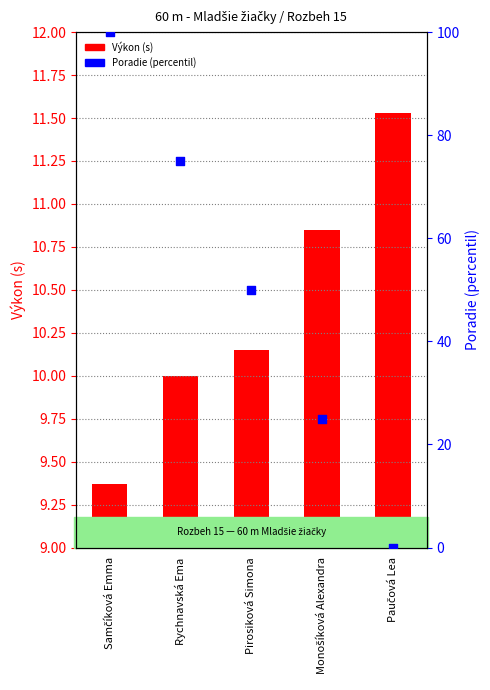

Which series has the largest Y range (max minus min)?

Poradie (percentil)